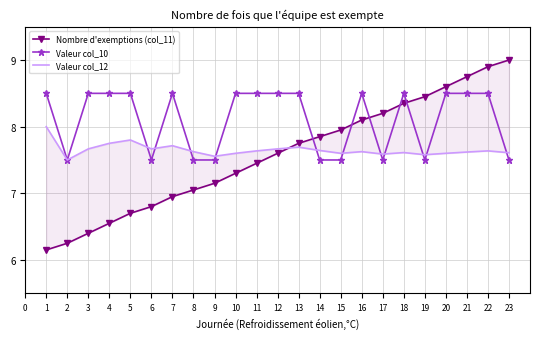

True or false: Valeur col_10 has a value of 8.5 at 3.

True